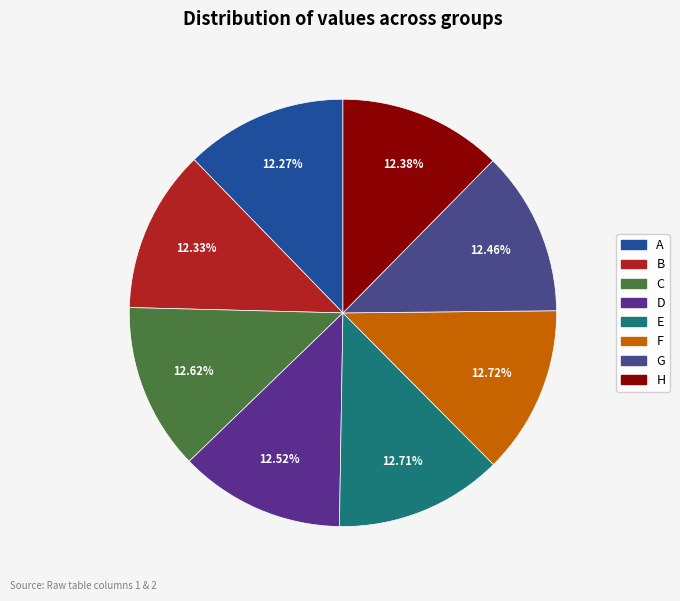

True or false: F accounts for 22% of the total.

False